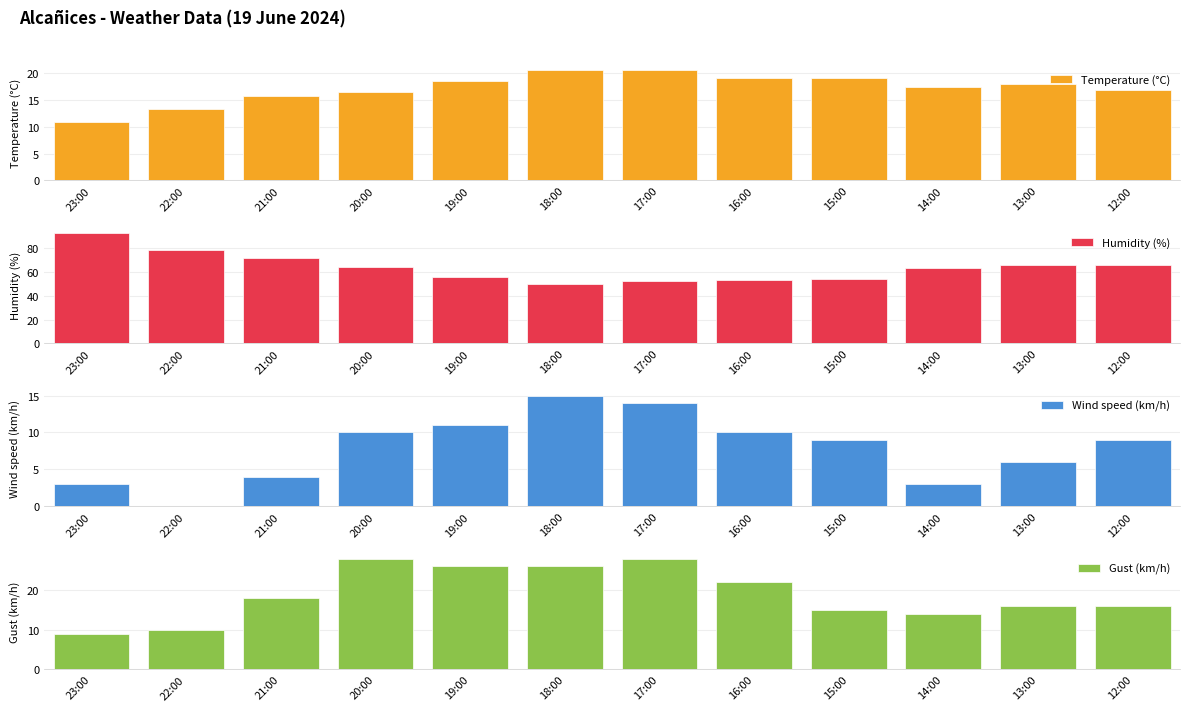

Rank the series by their maximum value, from highest to lowest.

Humidity (%), Gust (km/h), Temperature (°C), Wind speed (km/h)